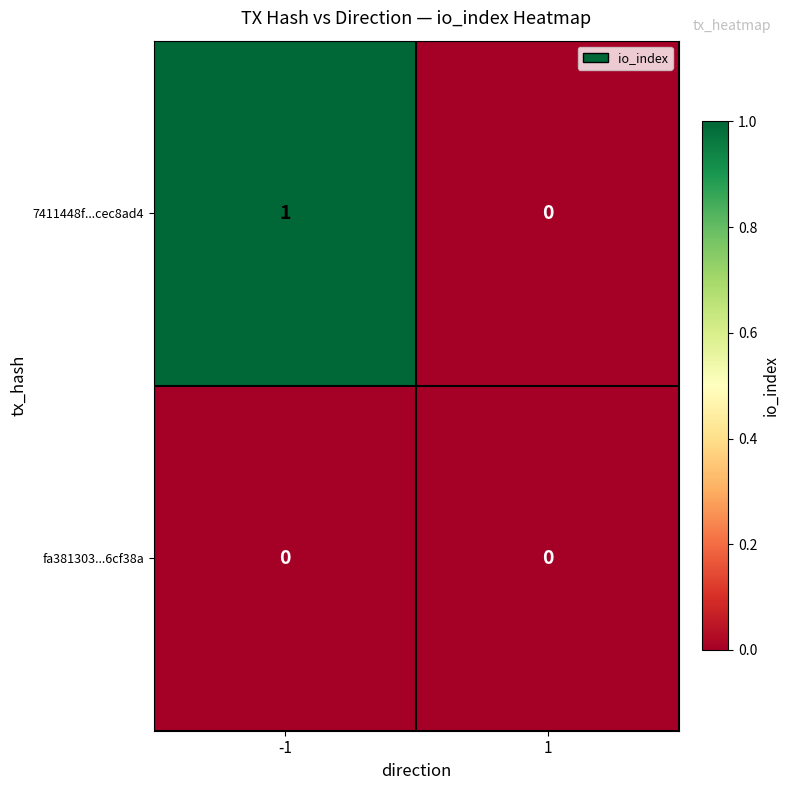

True or false: fa381303...6cf38a has a value of 0 at -1.

True